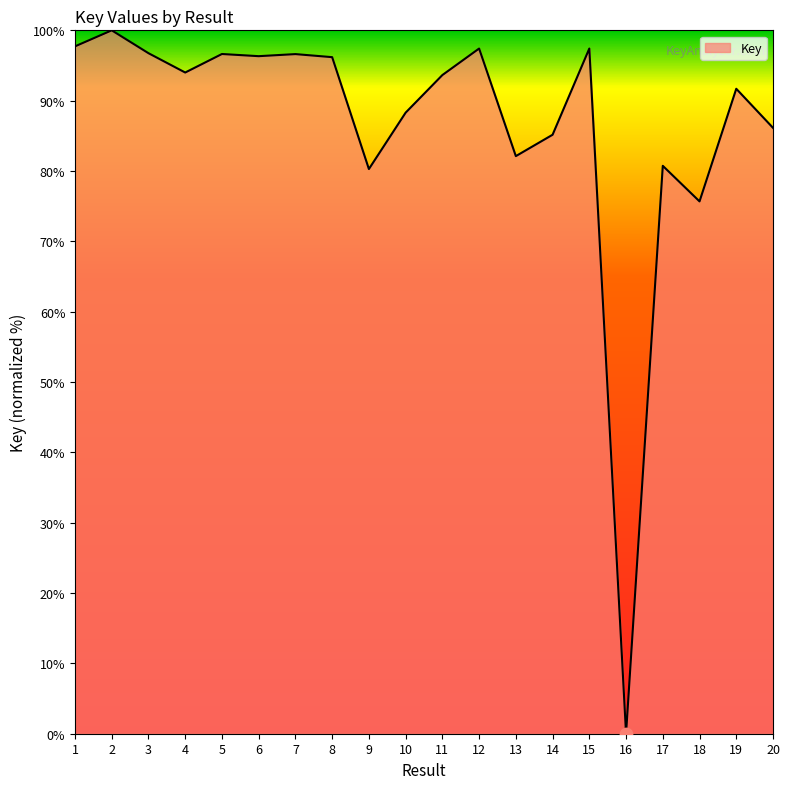

Approximately how many times larger is the value at 6 compared to 9?

1.2